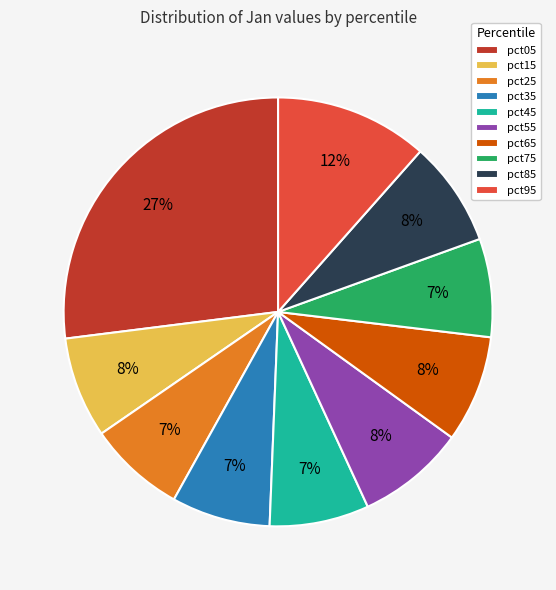

Does any single category account for the majority?

No